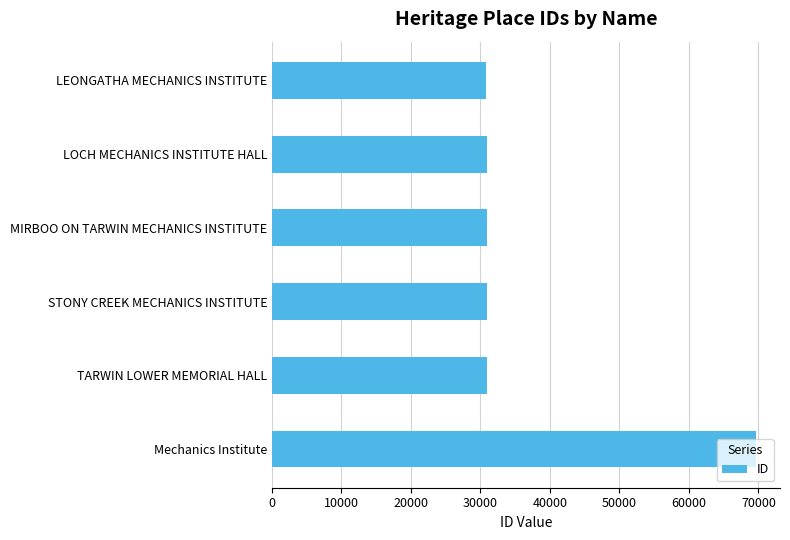

How many categories are shown in the chart?

6